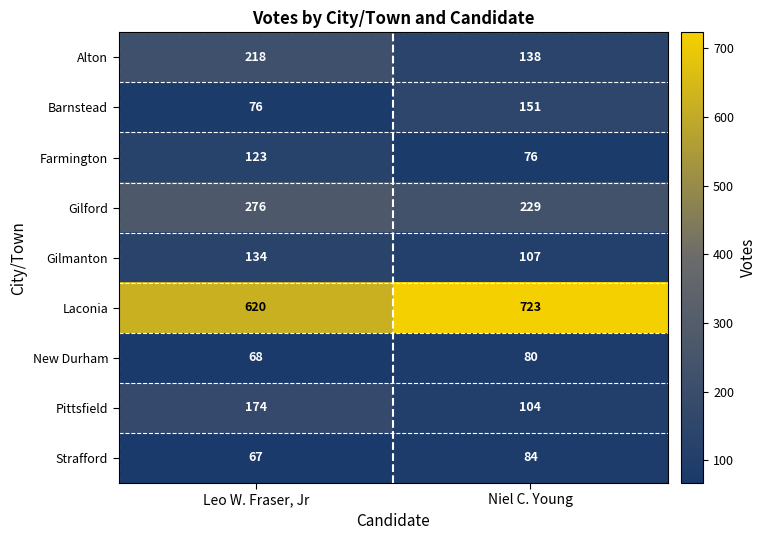

True or false: Farmington has a value of 181 at Leo W. Fraser, Jr.

False